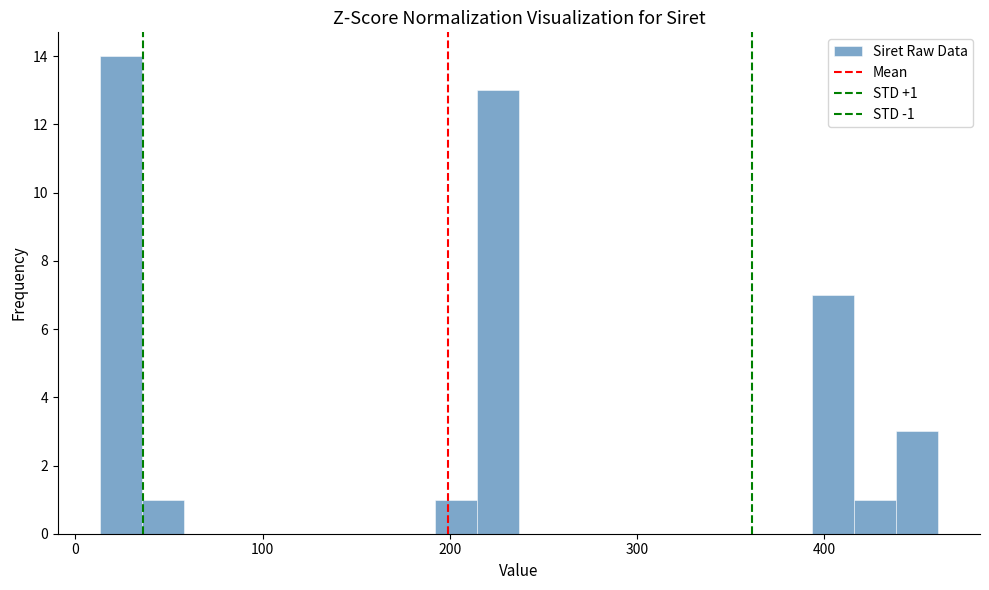

Around what value on the x-axis is the tallest bar? Give the approximate position of its centre, as read against the axis.

20